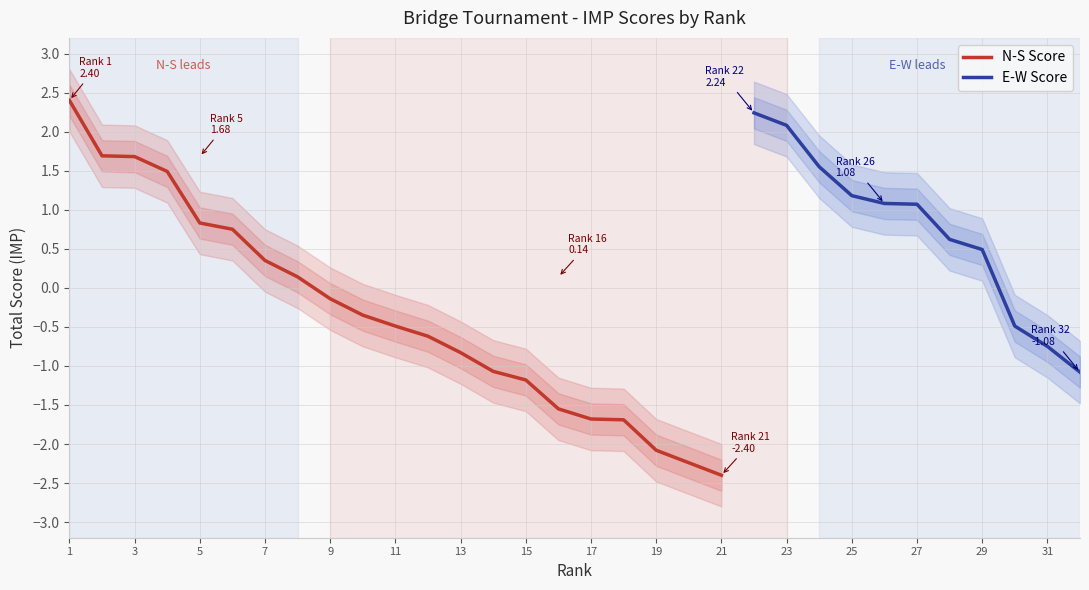

What is the lowest value of the E-W Score series?

-1.1